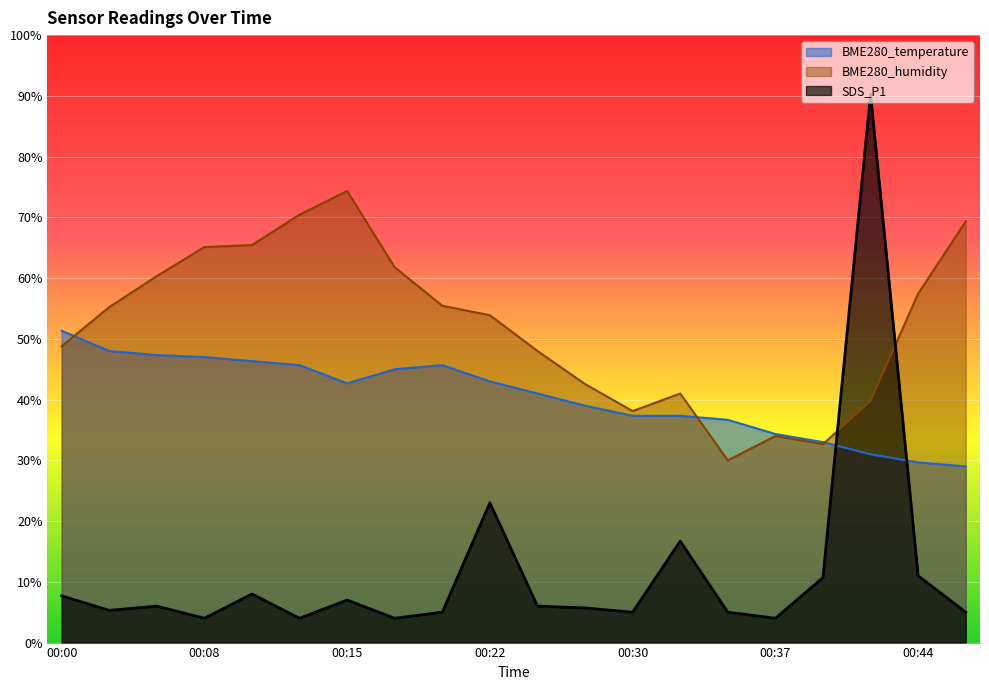

The value of BME280_temperature at 00:10 is 26.4. True or false?

False